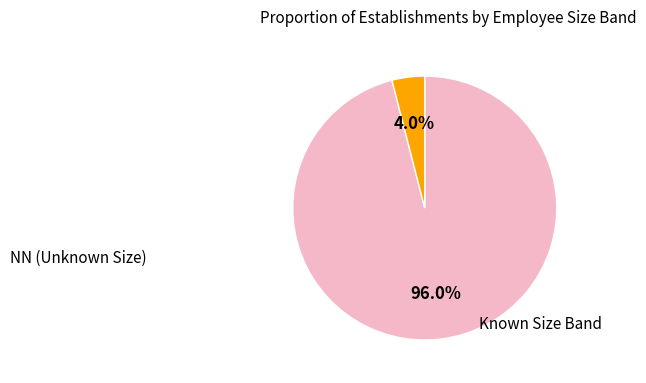

Is there any slice that represents more than half of the pie?

Yes